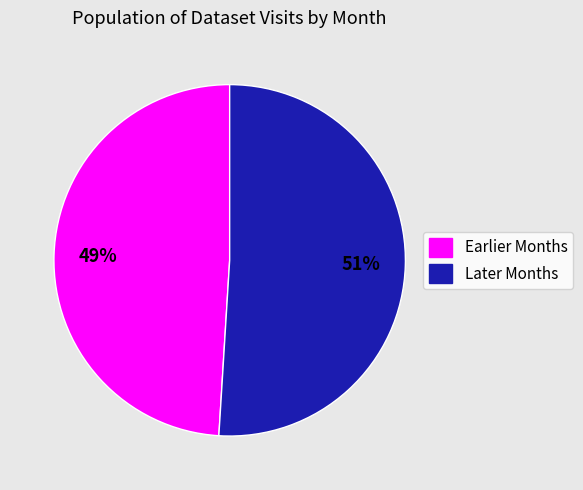

Rank the categories by value from highest to lowest.

Later Months, Earlier Months